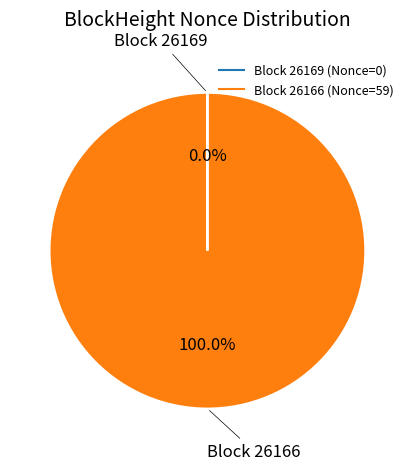

Is there any slice that represents more than half of the pie?

Yes